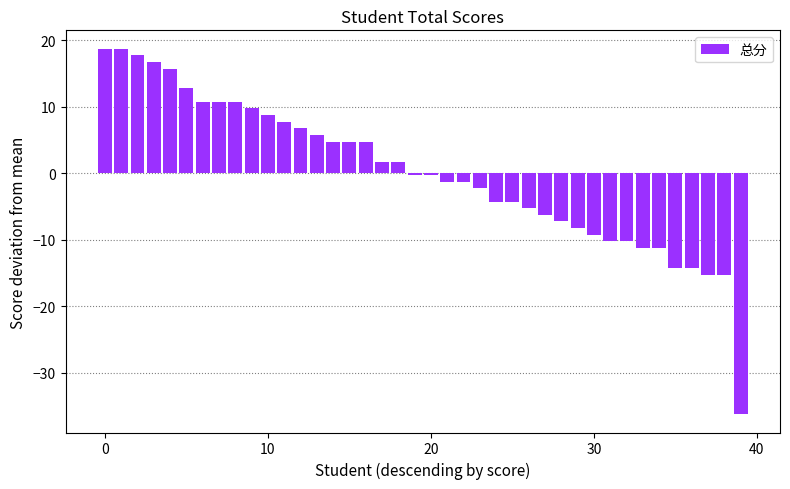

What is the value of the 16th bar from the left?

4.7